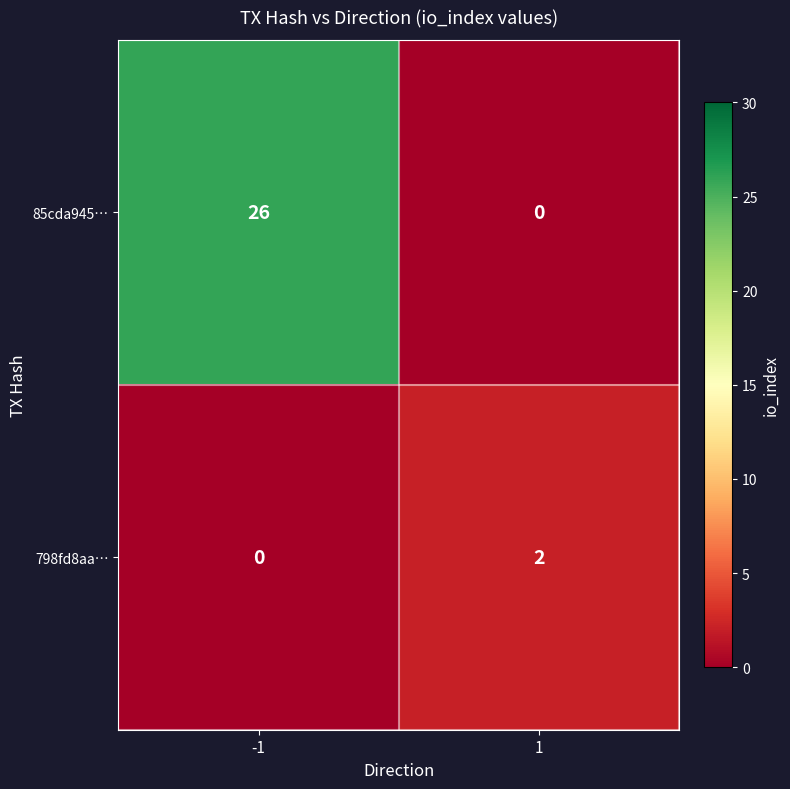

What is the difference between the 85cda945… values at -1 and 1?

26